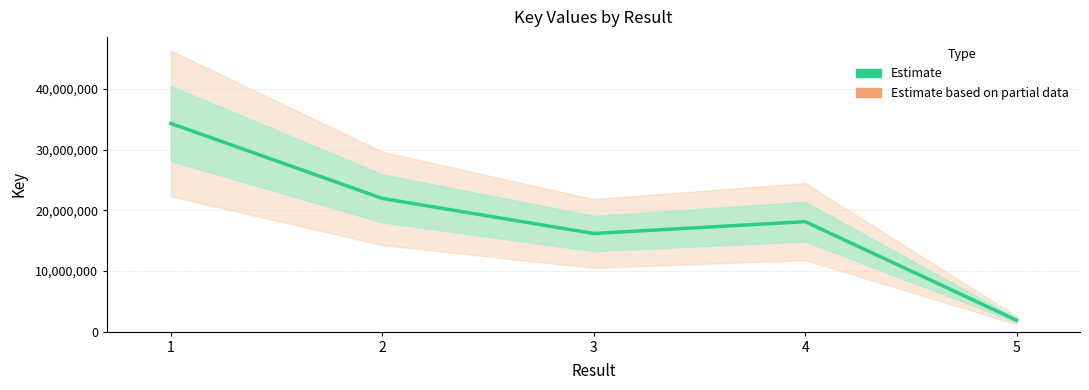

What is the greatest value displayed?

34341369